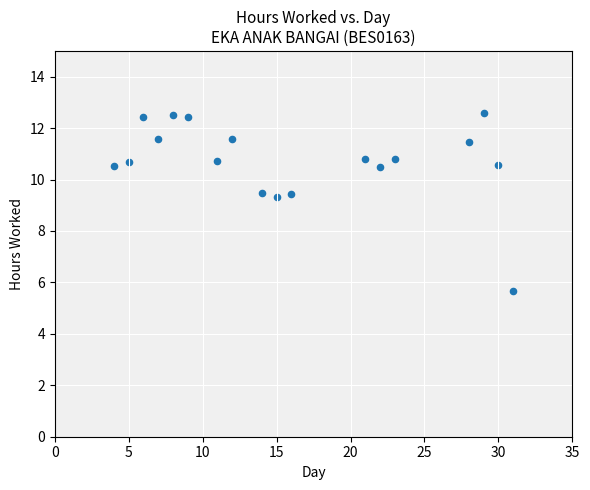

What is the range of X values (max minus min)?

27.0